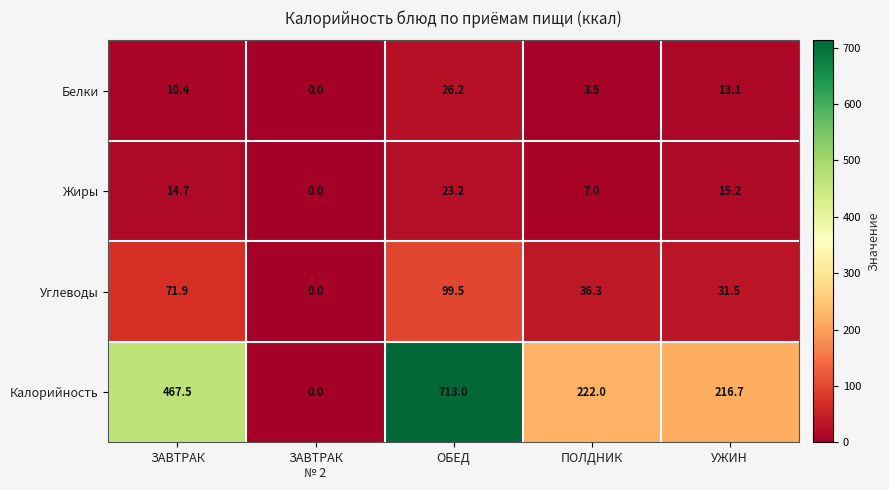

At which category is the sum across all series the highest?

ОБЕД